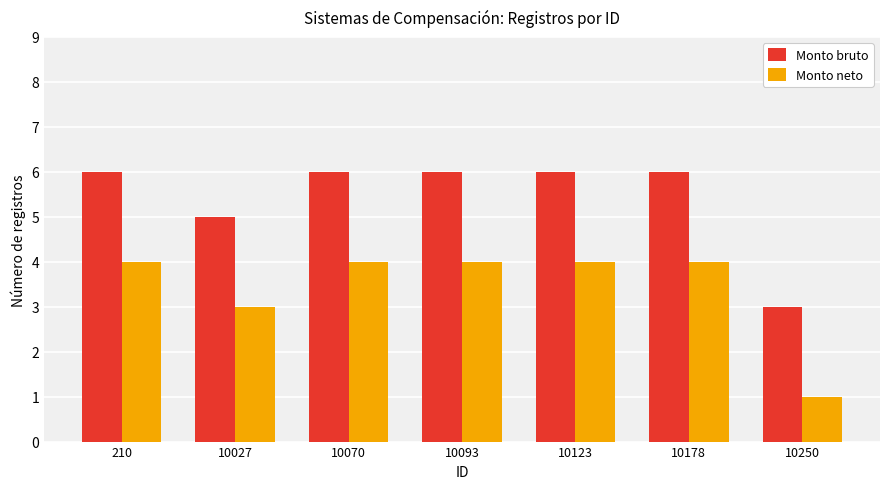

Which label corresponds to the smallest value in the chart?

10250